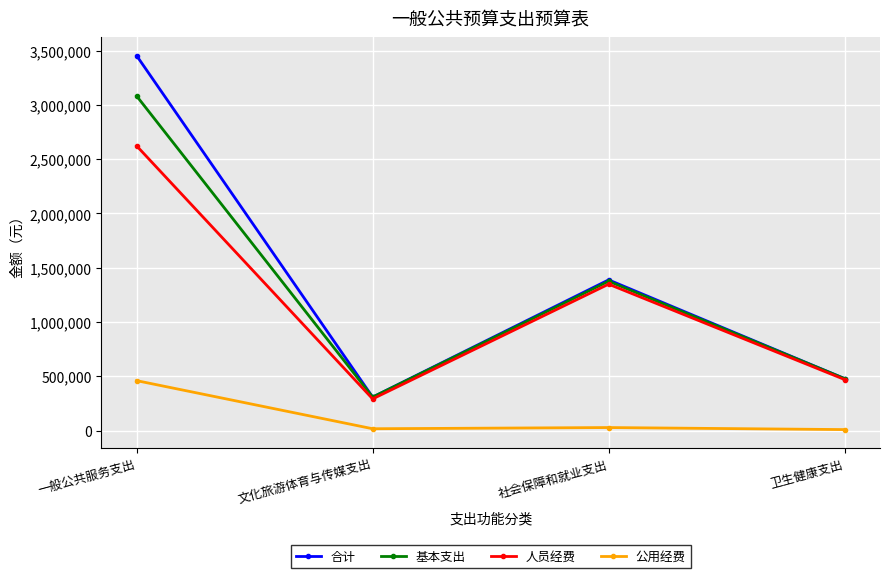

True or false: 公用经费 and 人员经费 cross at least once.

False